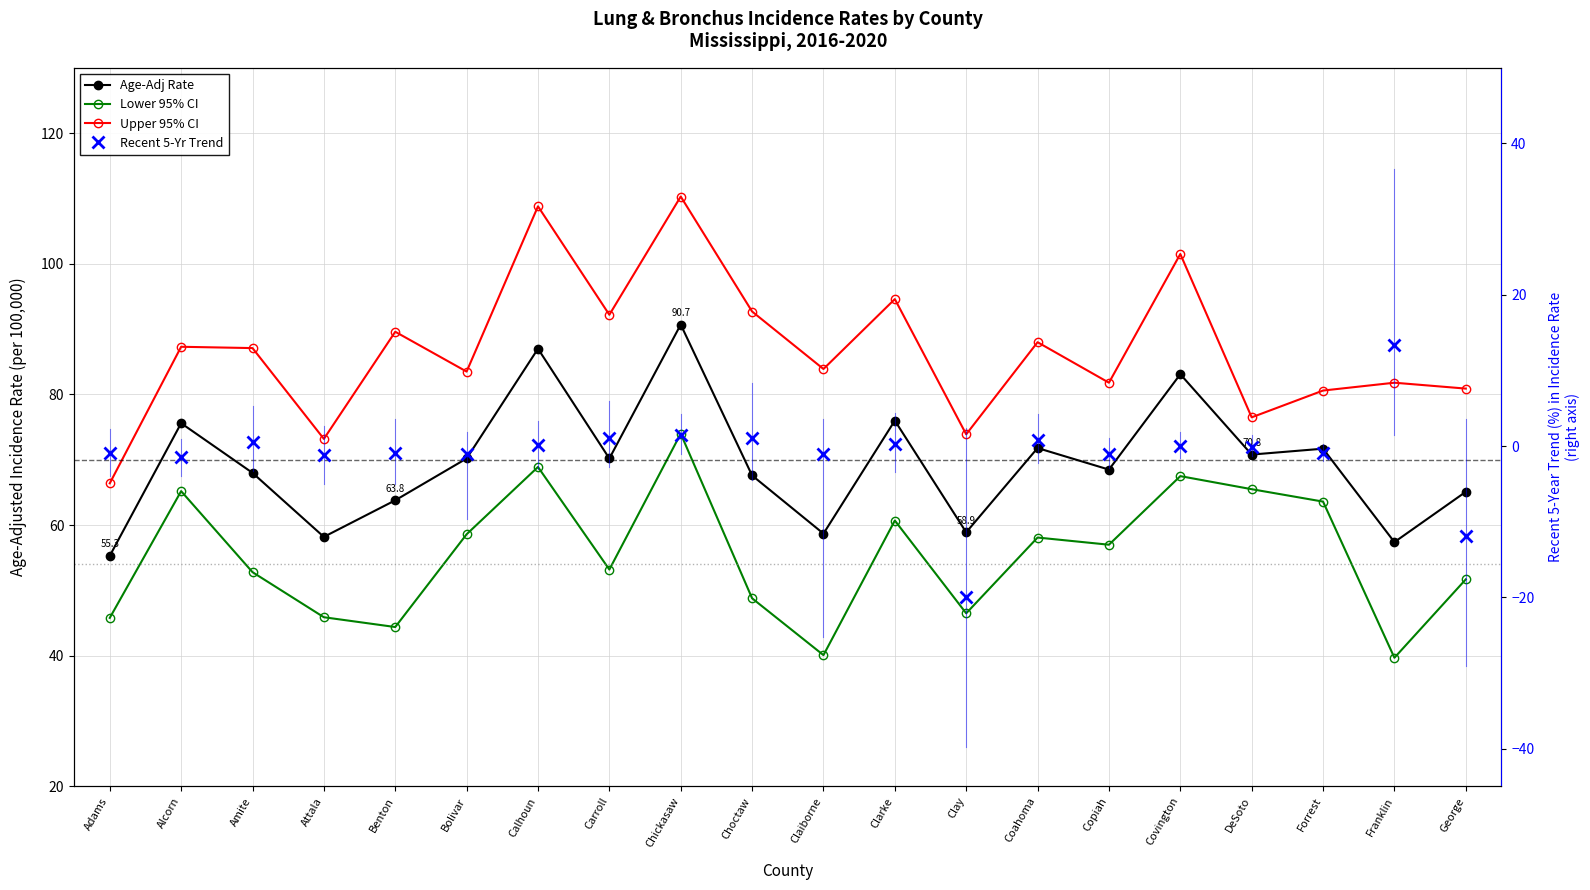

What is the minimum value shown in the chart?

-19.9